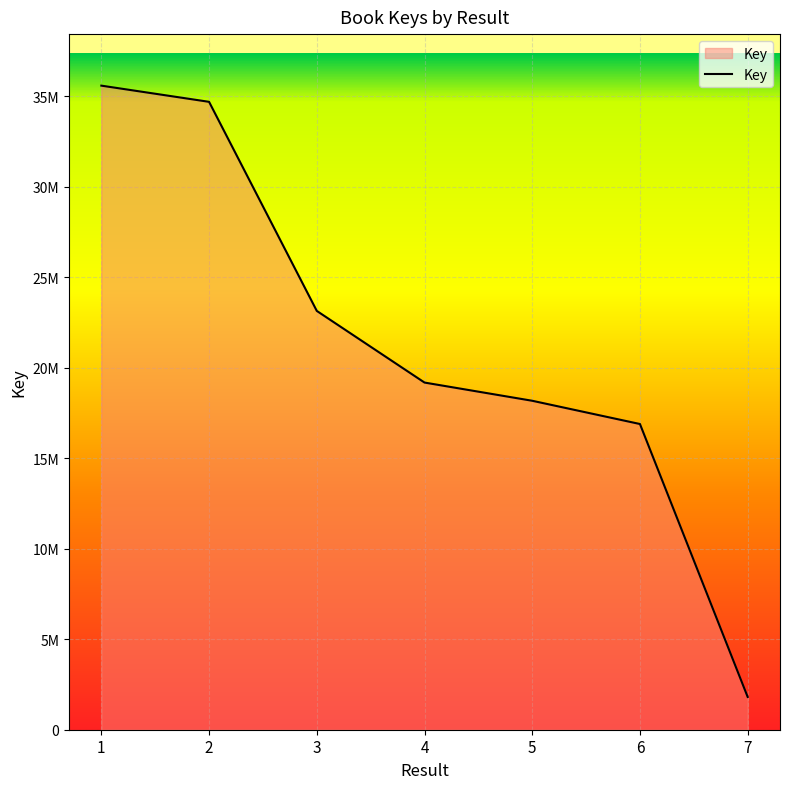

Does the chart have visible grid lines?

Yes